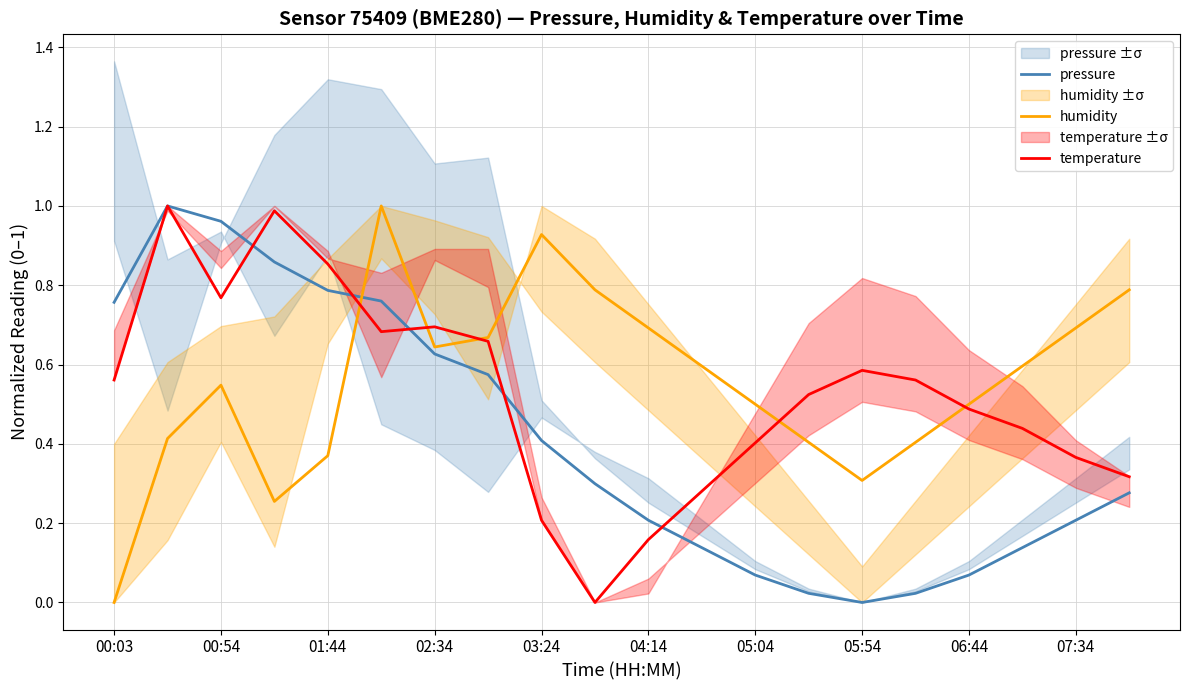

What is the difference between the maximum and minimum values in the temperature series?

1.0